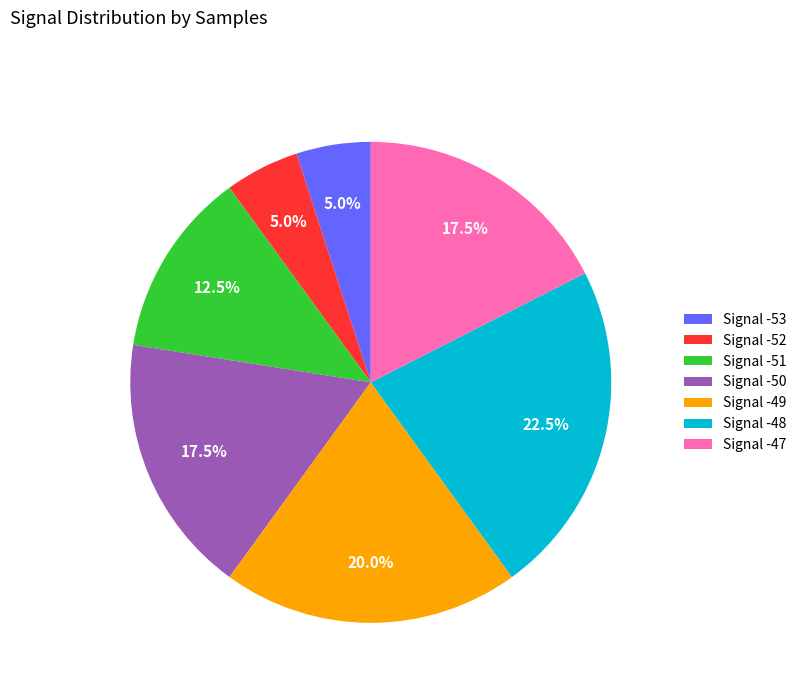

Is there any slice that represents more than half of the pie?

No